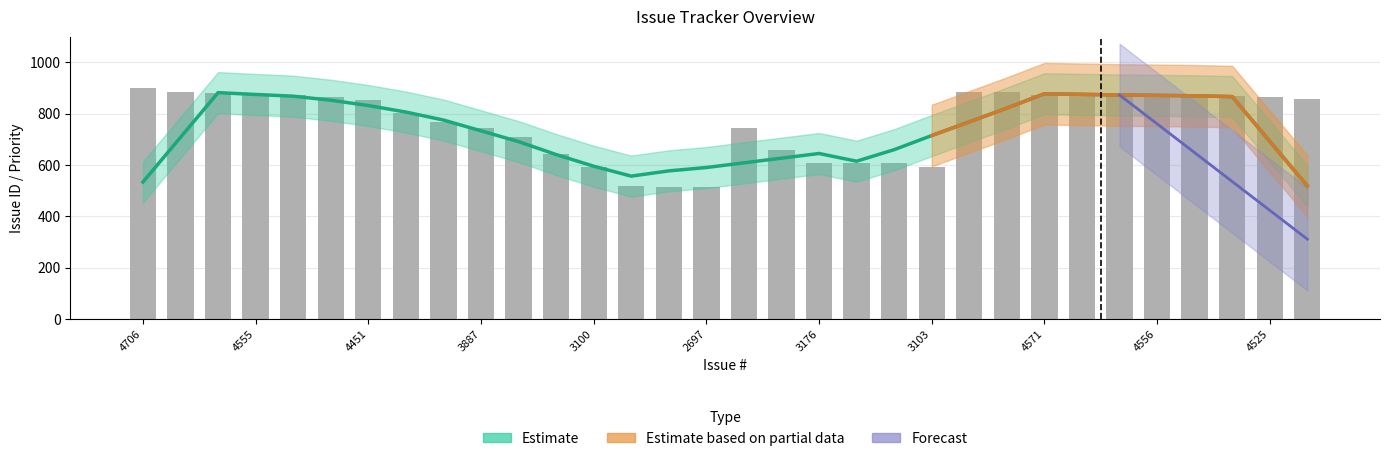

What is the ratio of the value at 4706 to the value at 4525?

1.0